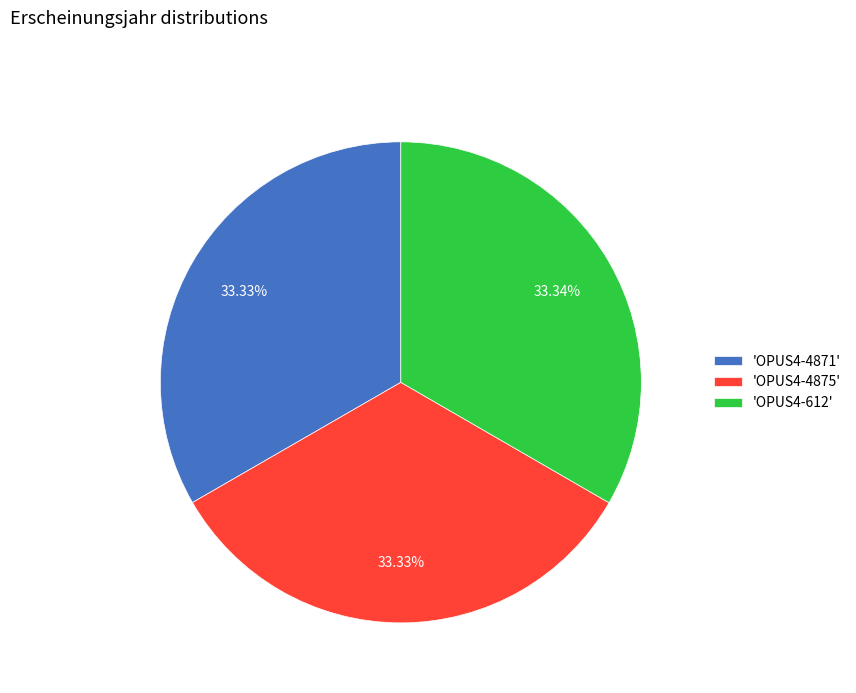

Is the sum of 'OPUS4-4875' and 'OPUS4-4871' greater than half?

Yes